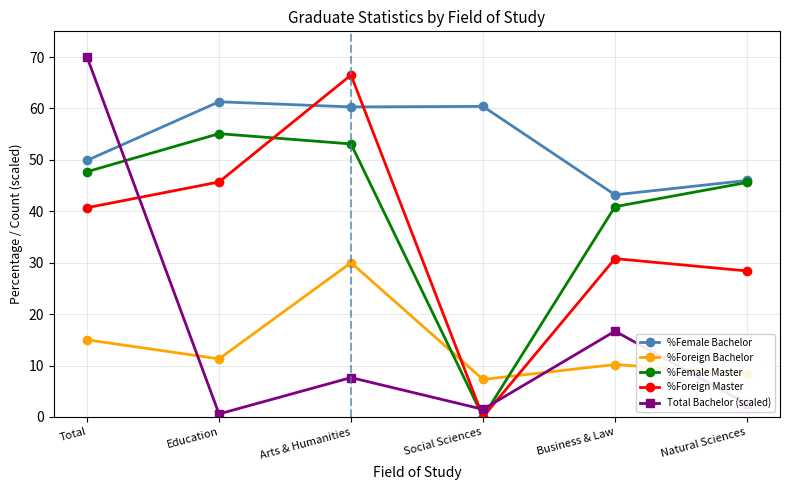

True or false: %Foreign Bachelor and %Female Bachelor cross at least once.

False